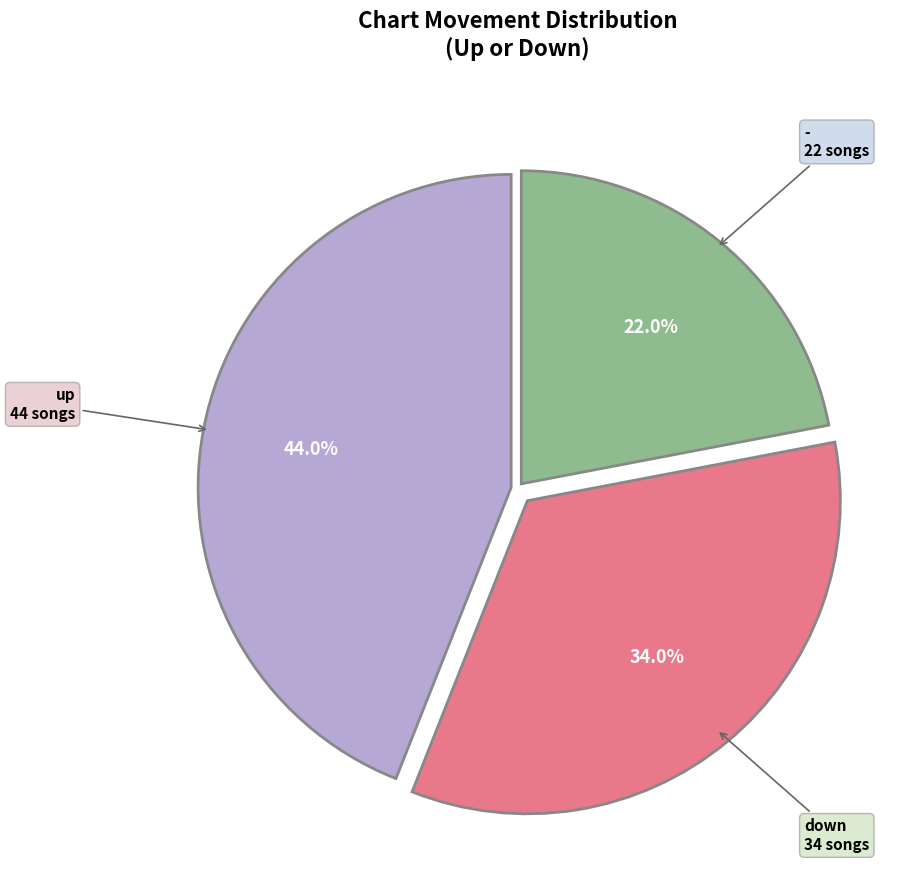

Does - account for over 50% of the chart?

No